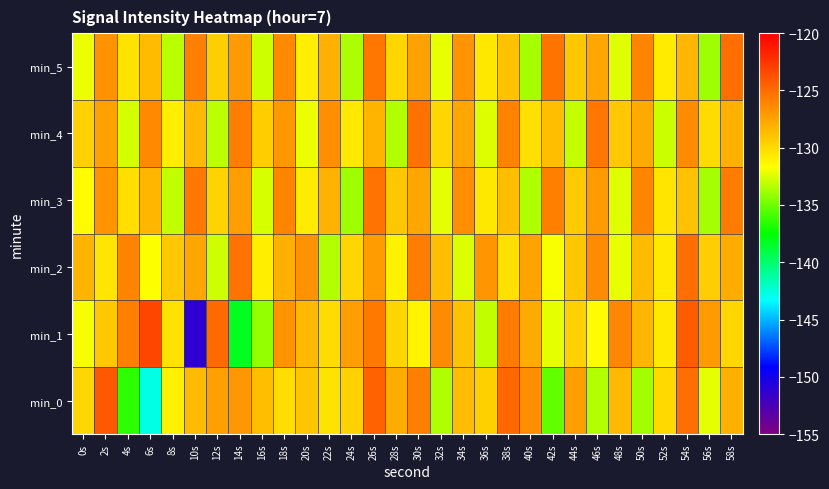

Which series has the widest spread of values?

min_1